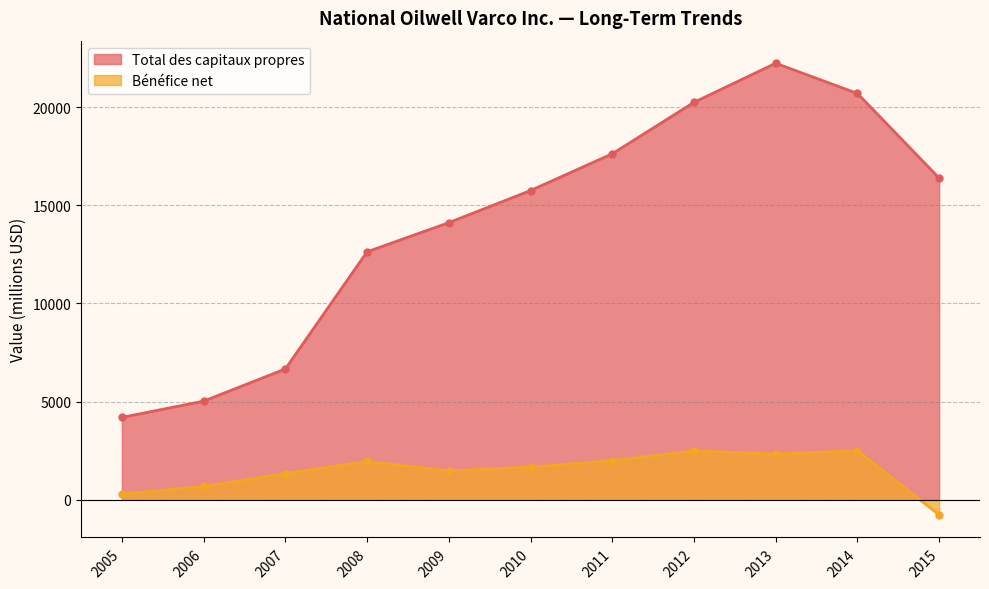

List the labels in order of Bénéfice net value, largest first.

2014, 2012, 2013, 2011, 2008, 2010, 2009, 2007, 2006, 2005, 2015